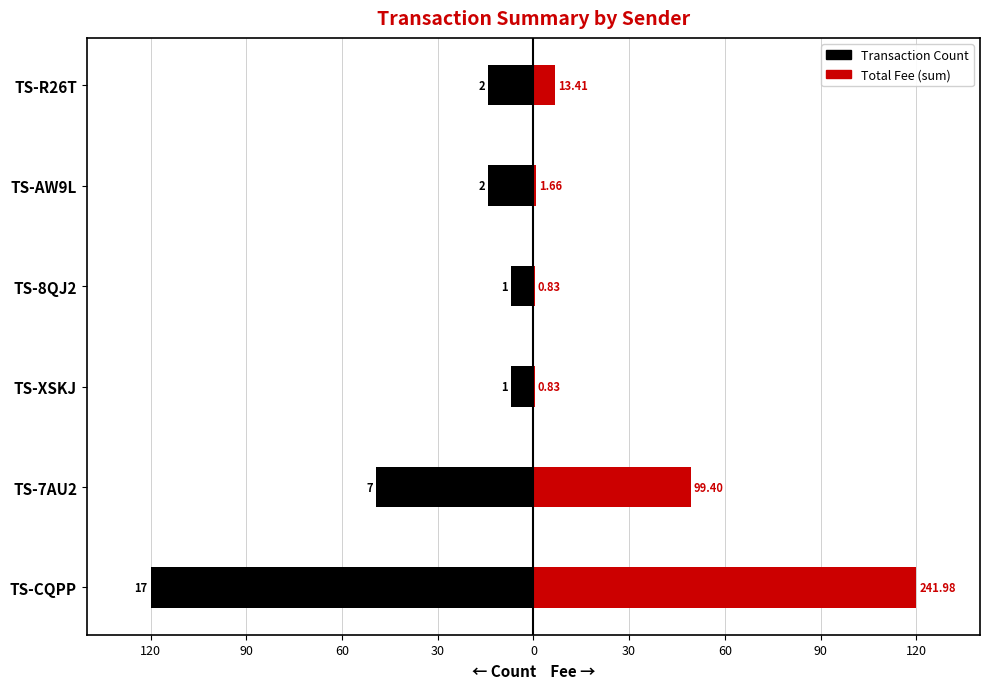

What is the minimum value shown in the chart?

-120.0